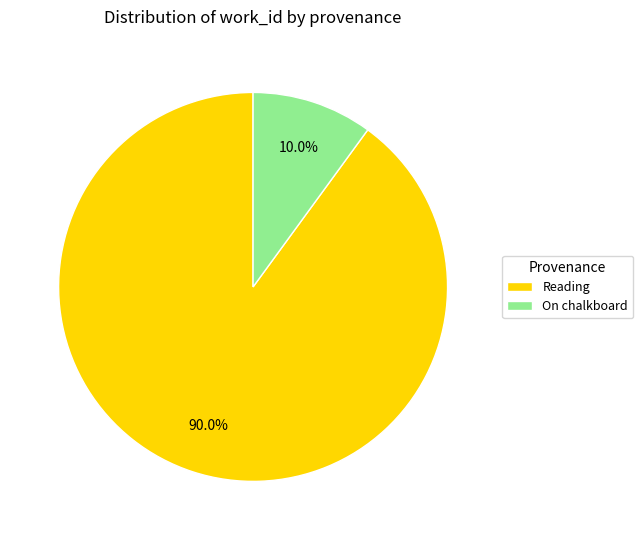

What is the majority slice?

Reading